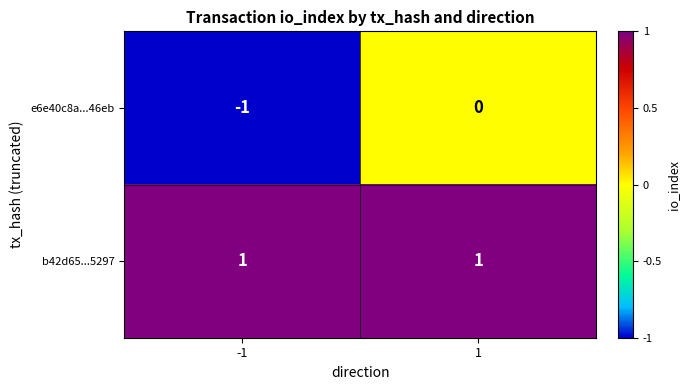

Between -1 and 1, which series saw the biggest shift?

e6e40c8a...46eb